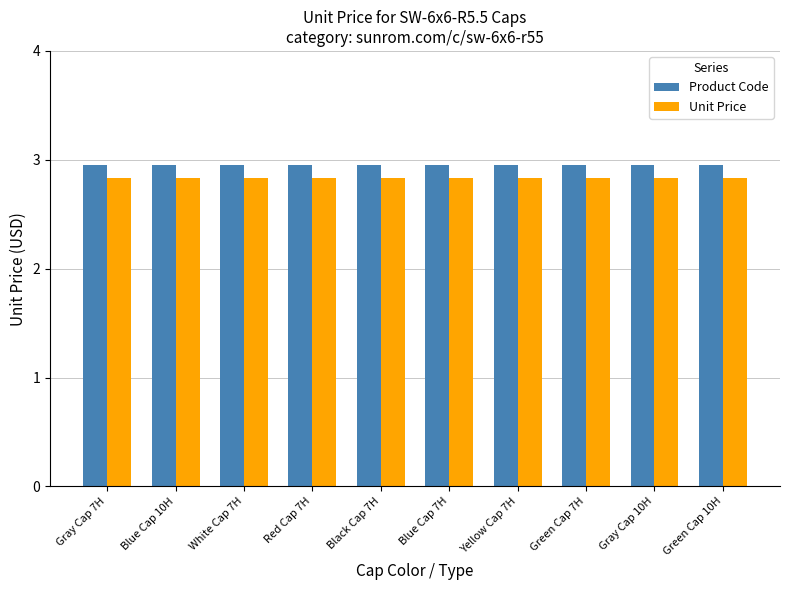

Rank the series by their average value, from lowest to highest.

Unit Price, Product Code